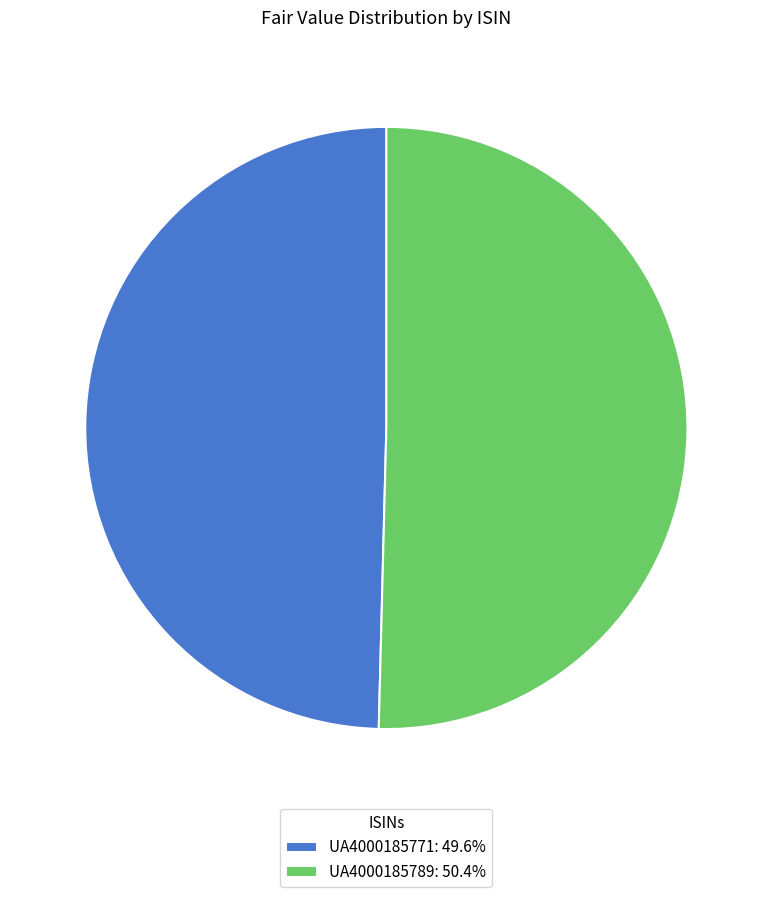

Is the sum of UA4000185771: 49.6% and UA4000185789: 50.4% greater than half?

Yes